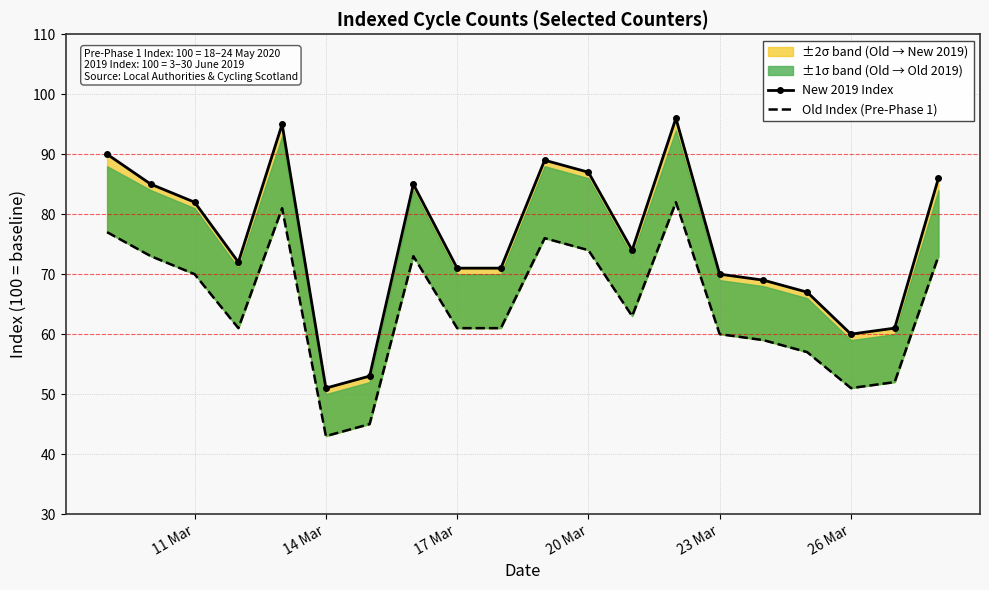

Is it true that Old Index (Pre-Phase 1) equals 128 at 23 Mar?

False